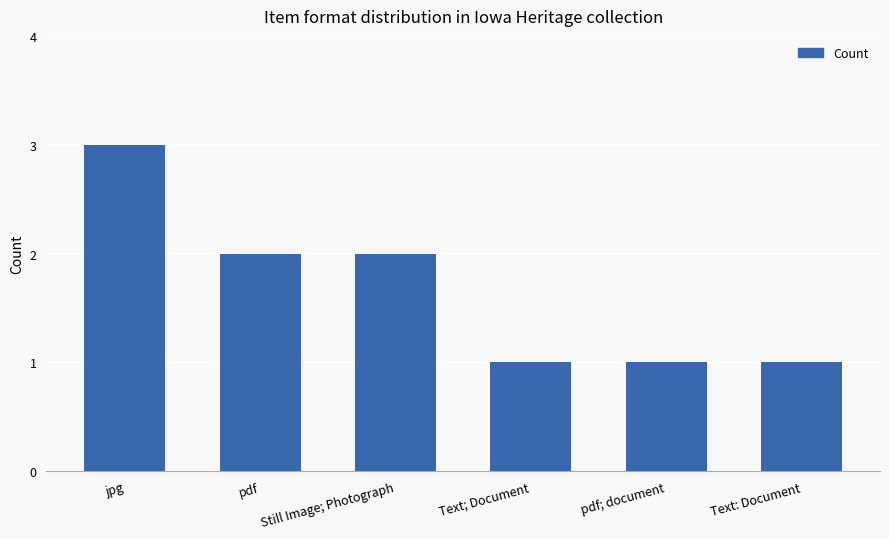

The chart shows a value of 1 at Text; Document. True or false?

True